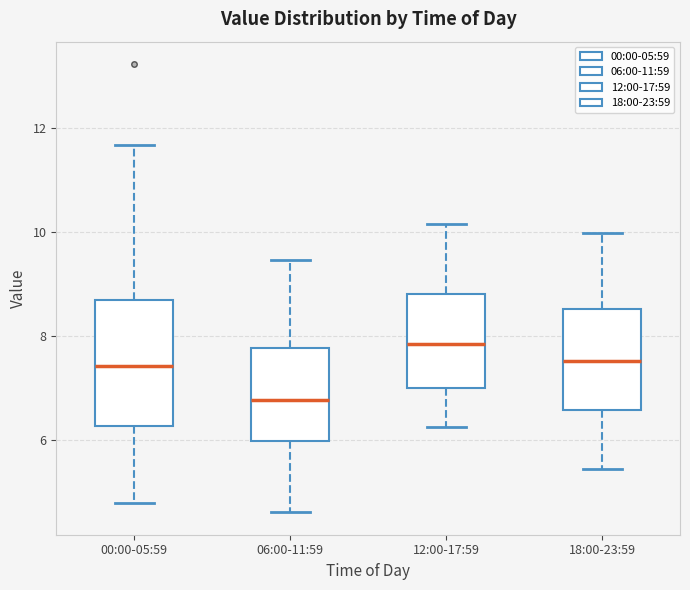

Where does the lower whisker of the box for 18:00-23:59 end on the y-axis? The values are not printed on the chart, so give them approximately, as read against the axis.

5.4